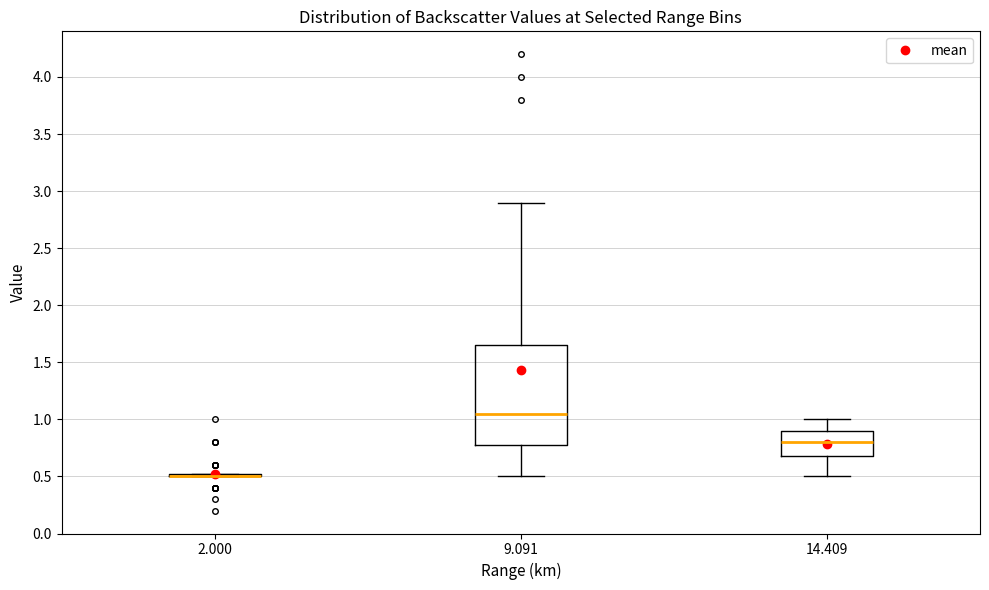

Where does the upper whisker of the box at x = 14.409 end on the y-axis? The values are not printed on the chart, so give them approximately, as read against the axis.

1.00